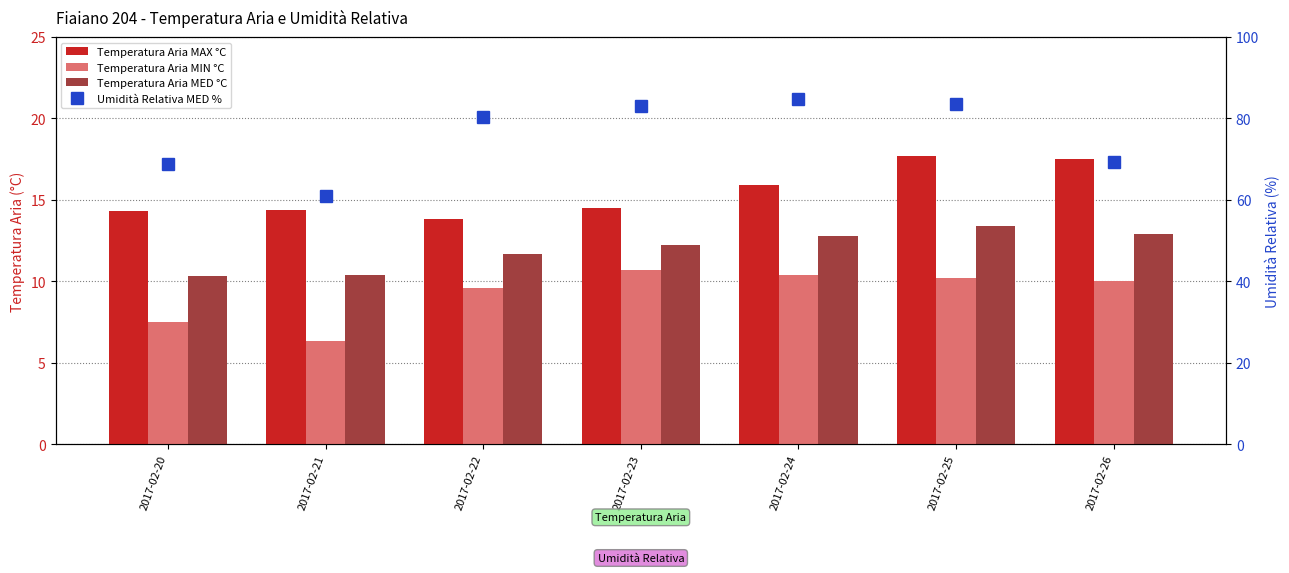

Reading left to right, list all the values displayed in this chart.

Temperatura Aria MAX °C: 2017-02-20=14.3	2017-02-21=14.4	2017-02-22=13.8	2017-02-23=14.5	2017-02-24=15.9	2017-02-25=17.7	2017-02-26=17.5
Temperatura Aria MIN °C: 2017-02-20=7.5	2017-02-21=6.3	2017-02-22=9.6	2017-02-23=10.7	2017-02-24=10.4	2017-02-25=10.2	2017-02-26=10.0
Temperatura Aria MED °C: 2017-02-20=10.3	2017-02-21=10.4	2017-02-22=11.7	2017-02-23=12.2	2017-02-24=12.8	2017-02-25=13.4	2017-02-26=12.9
Umidità Relativa MED %: 2017-02-20=68.9	2017-02-21=60.9	2017-02-22=80.3	2017-02-23=83.1	2017-02-24=84.8	2017-02-25=83.5	2017-02-26=69.3